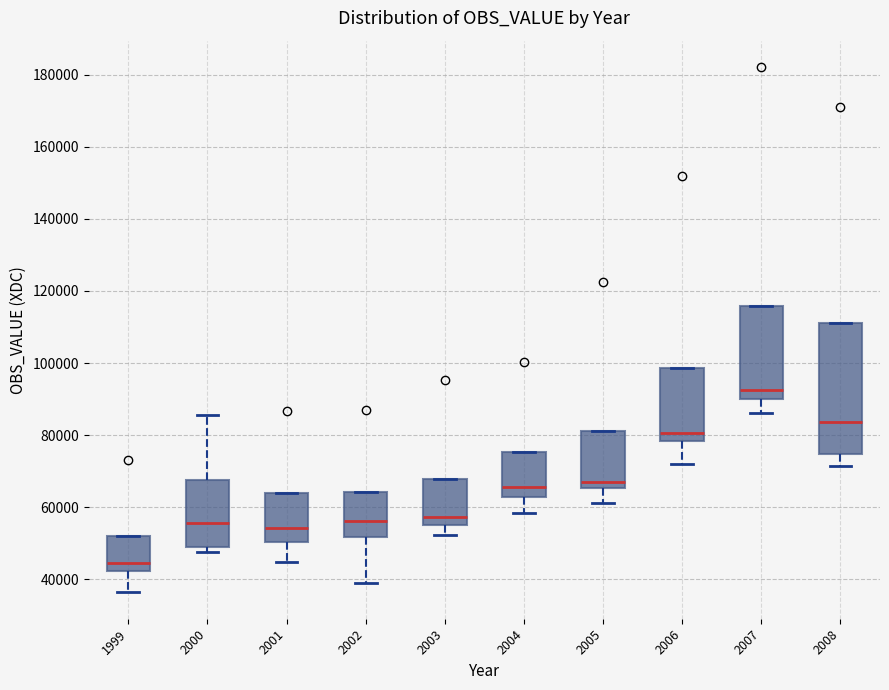

Which box has the highest median line?

2007